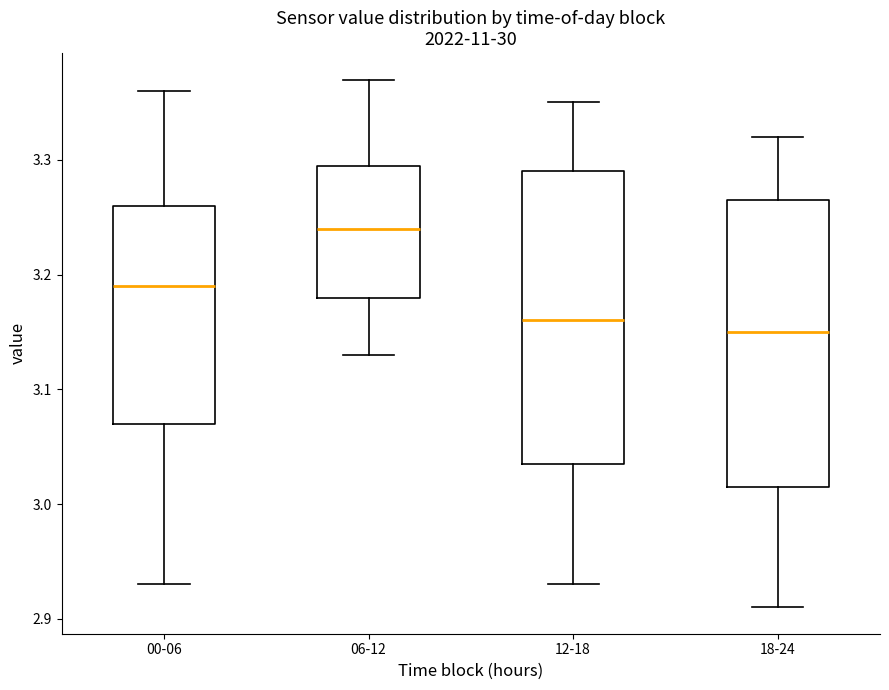

Which box's median line is the highest?

06-12